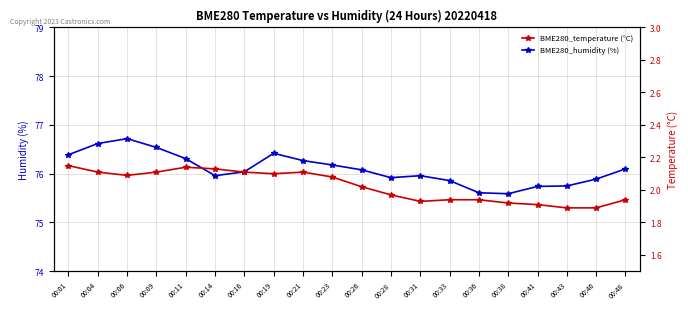

Which category has the highest value across all series?

00:06